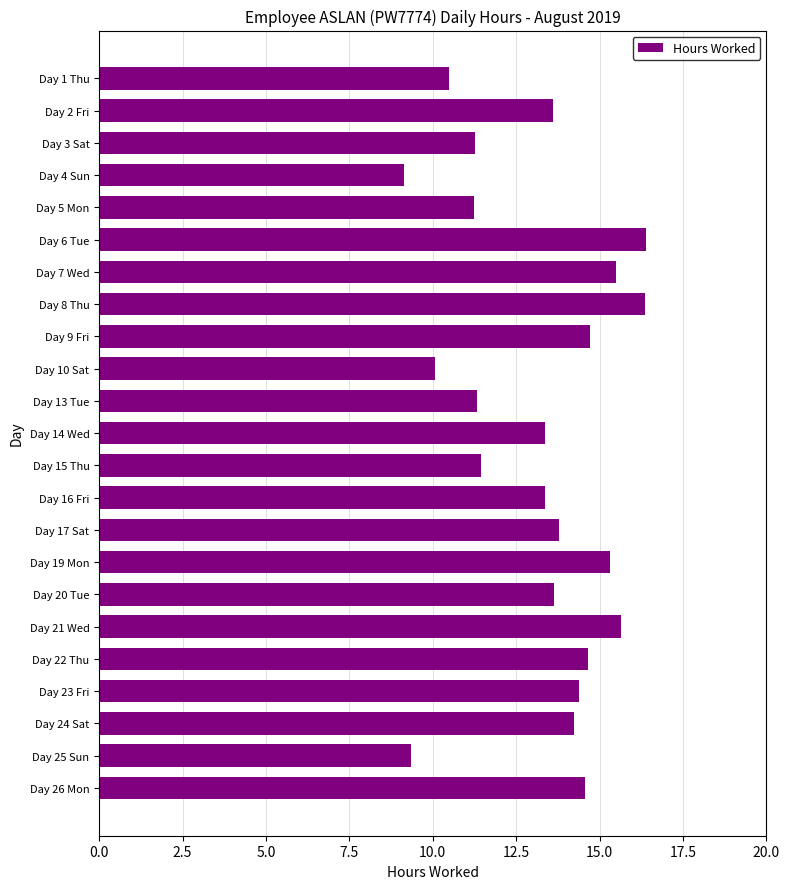

Is it true that the value at Day 20 Tue is 13.6?

True